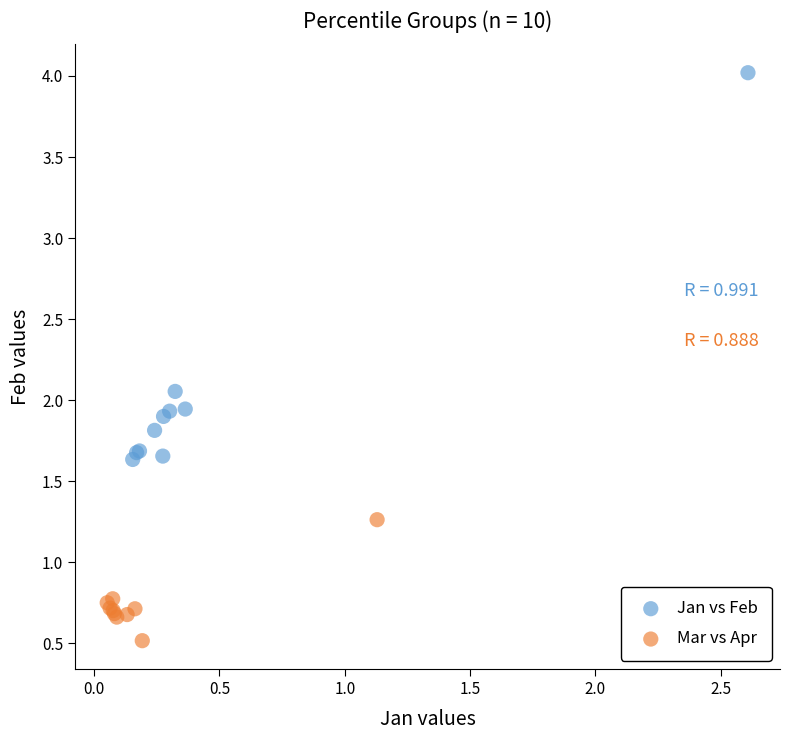

Which series has the largest Y range (max minus min)?

Jan vs Feb